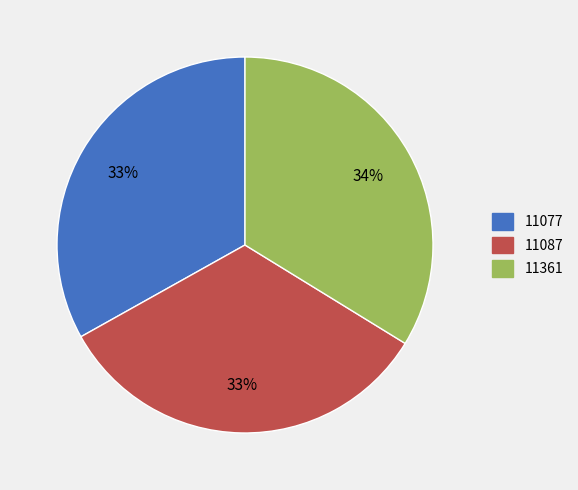

How many segments does this pie chart have?

3